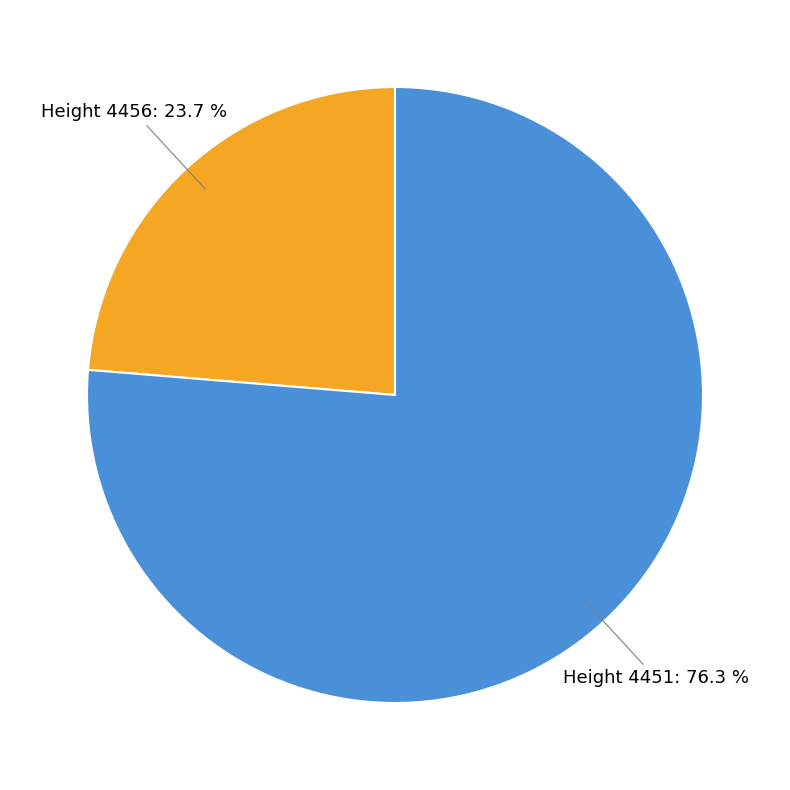

Does any single category account for the majority?

Yes